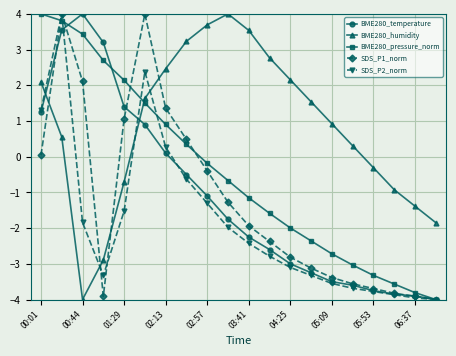

How many lines are shown in the chart?

5